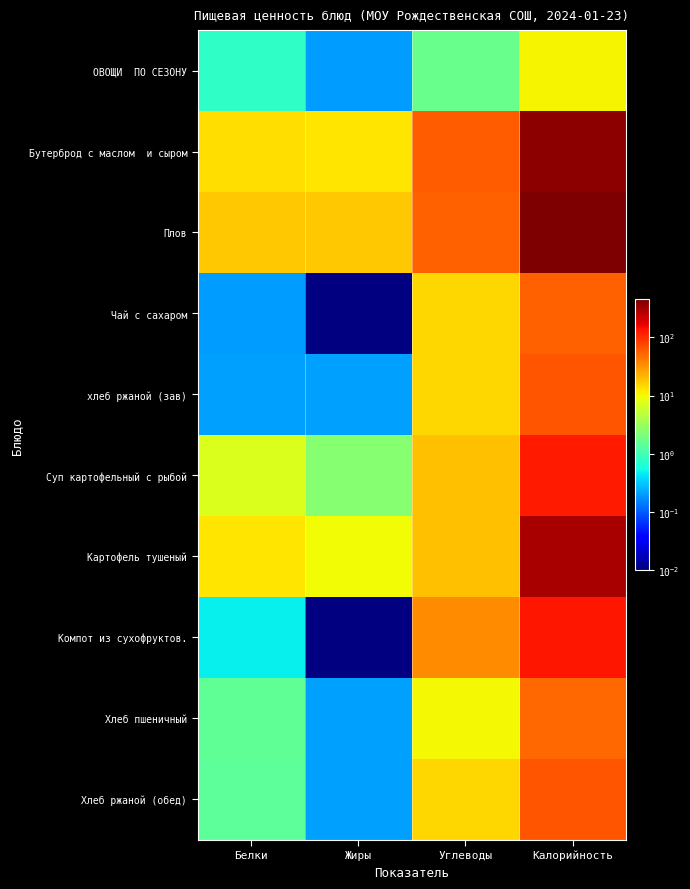

At how many categories does at least one series exceed 333?

1